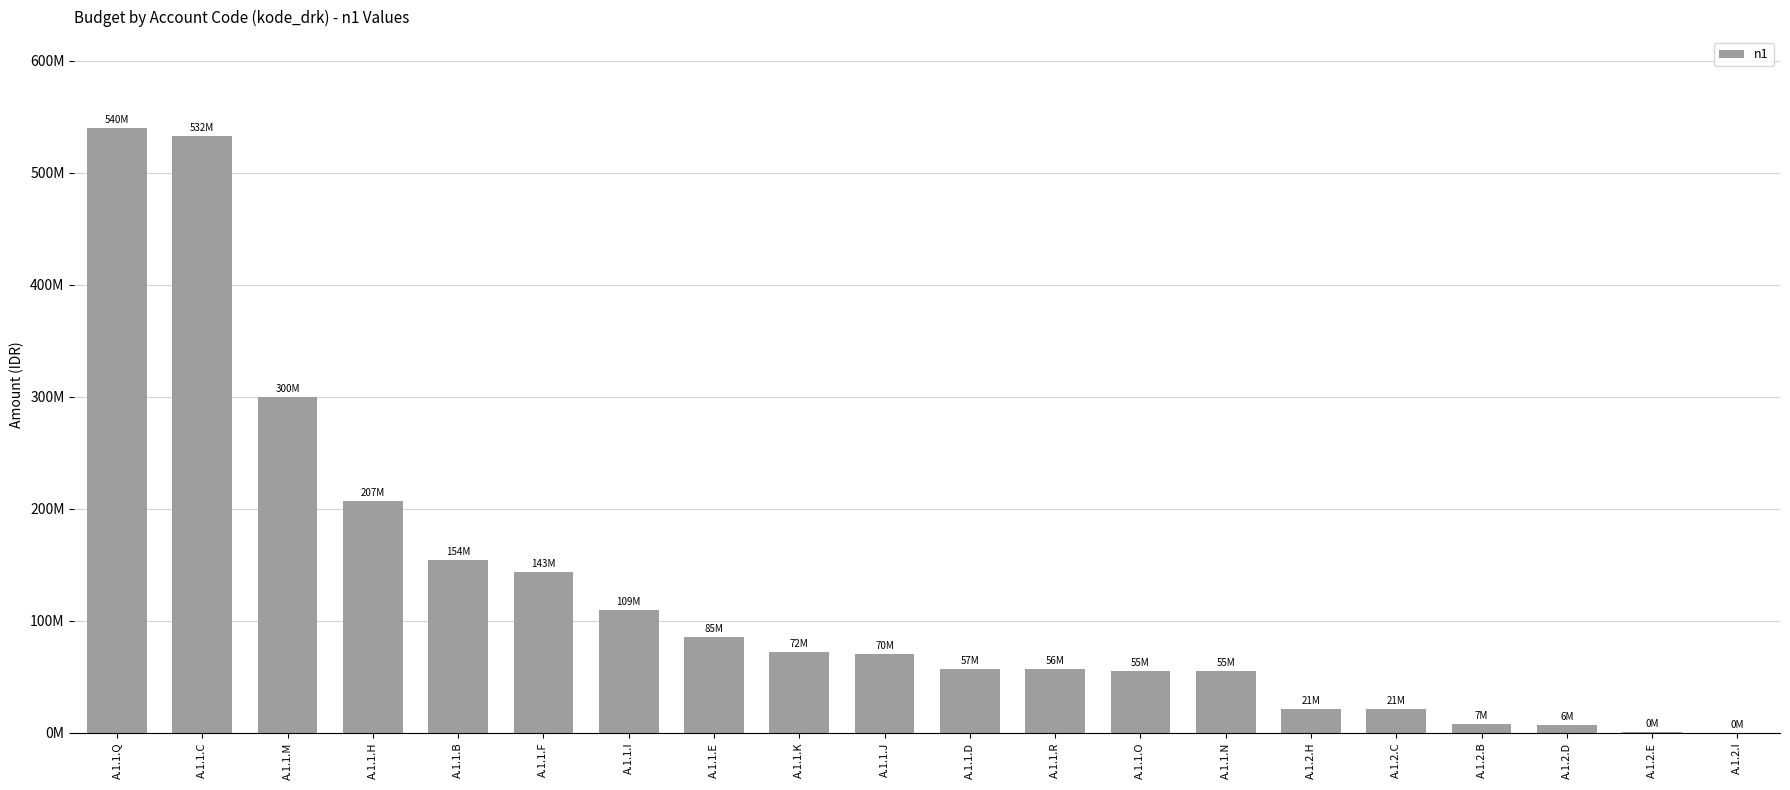

Are the bars horizontal?

No